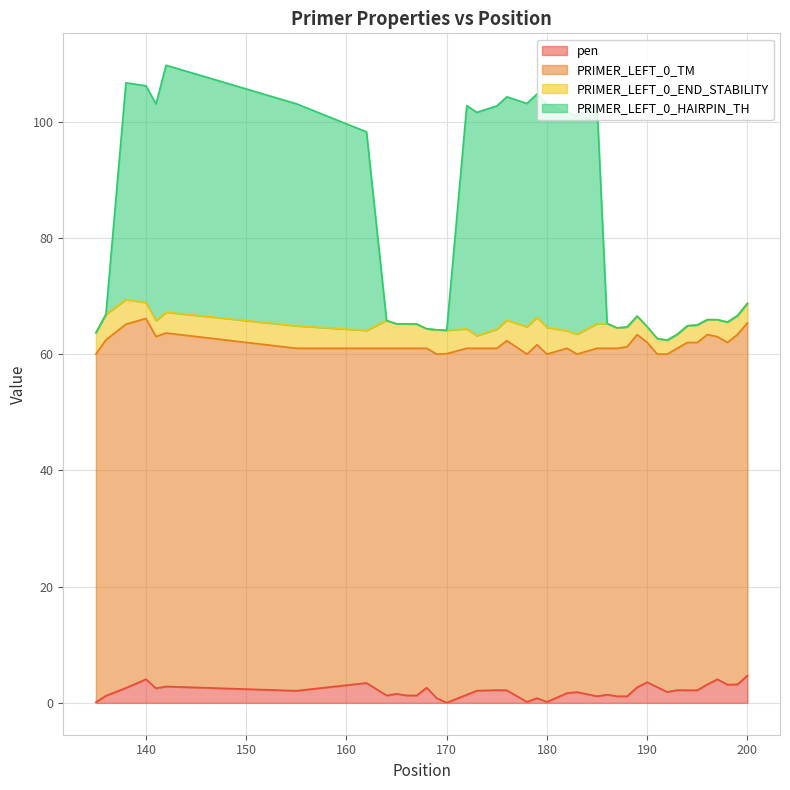

What is the maximum value for pen?

4.7